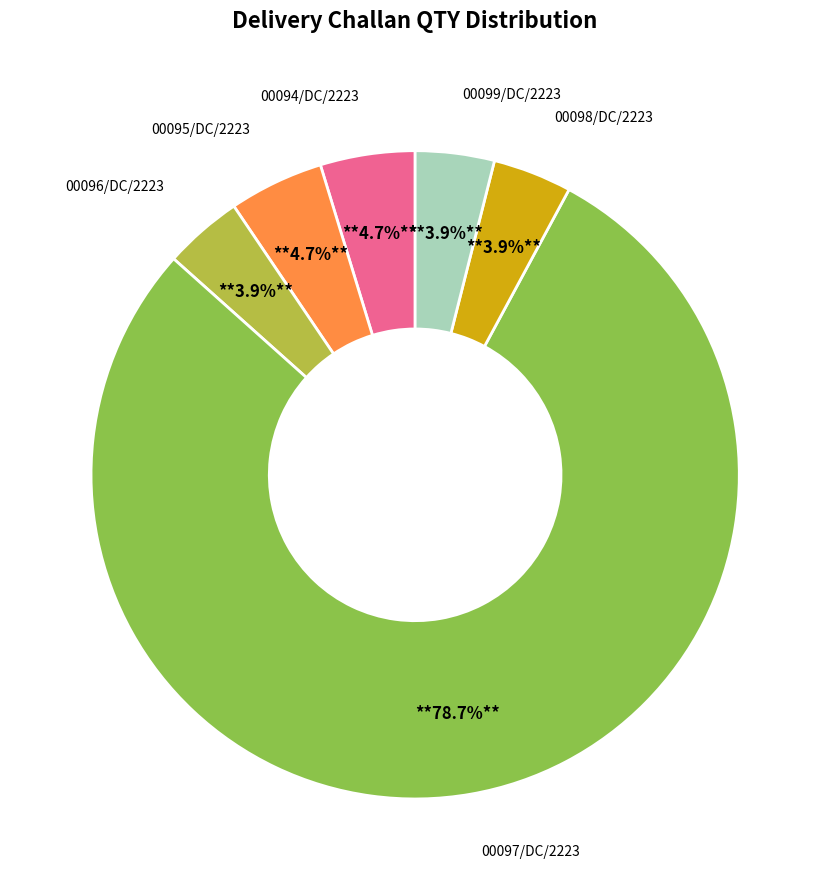

Is there any slice that represents more than half of the pie?

Yes